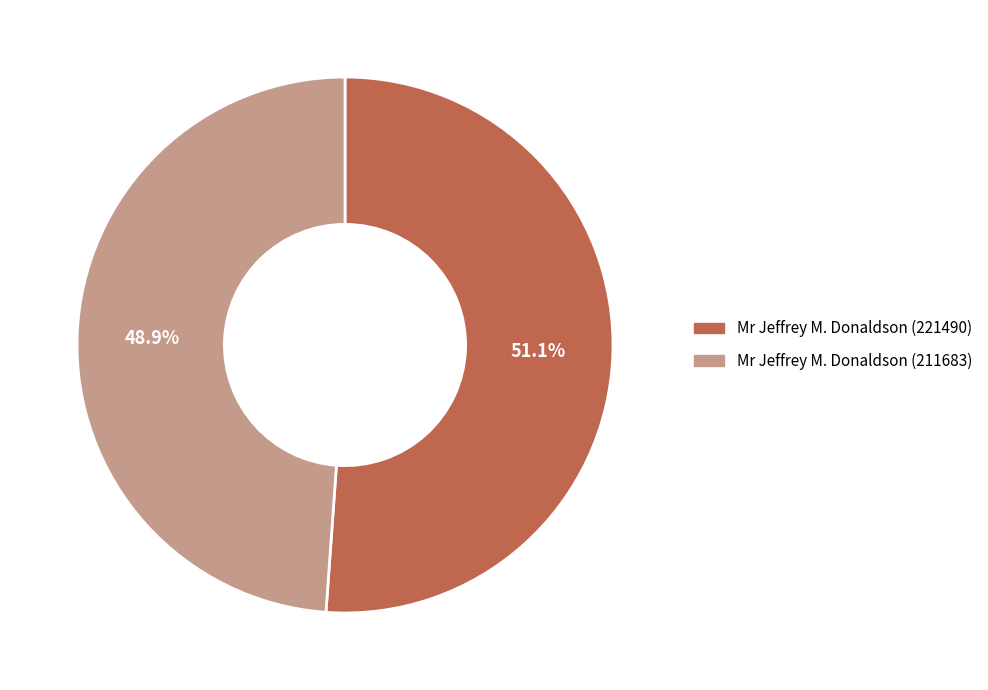

Does Mr Jeffrey M. Donaldson (221490) account for over 50% of the chart?

Yes